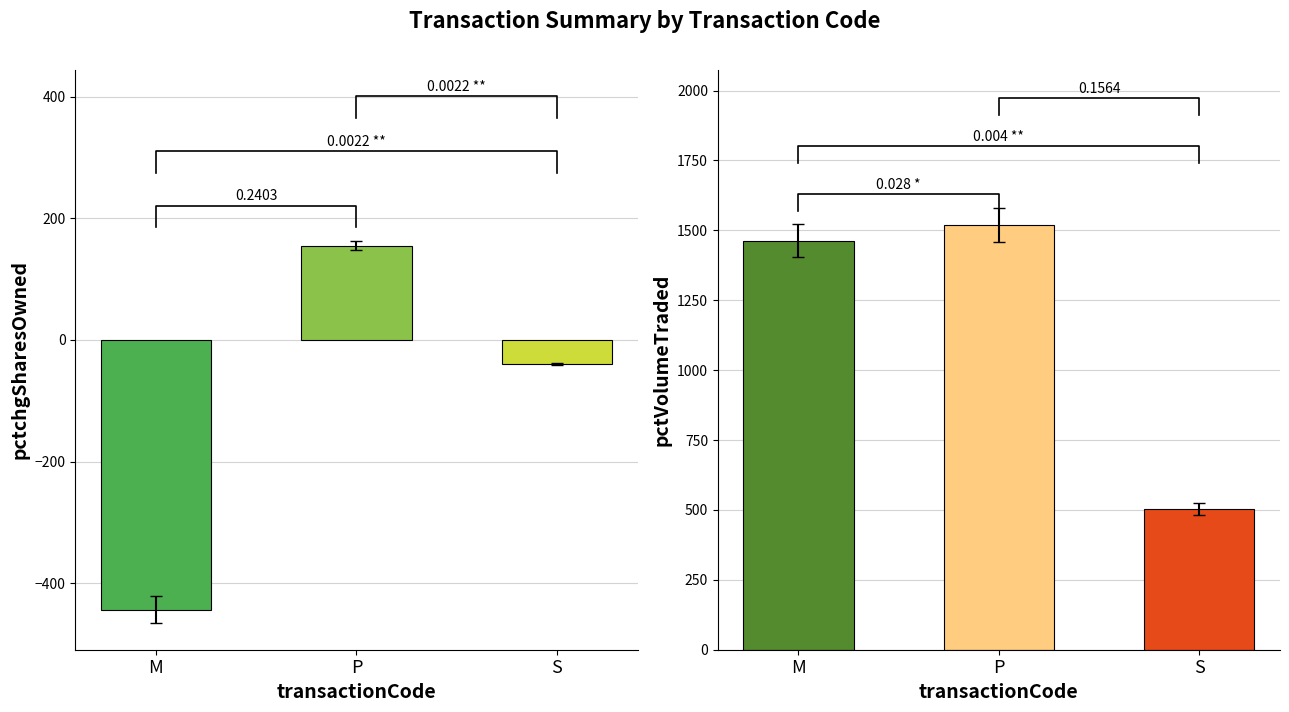

What is the lowest value of the pctchgSharesOwned series?

-444